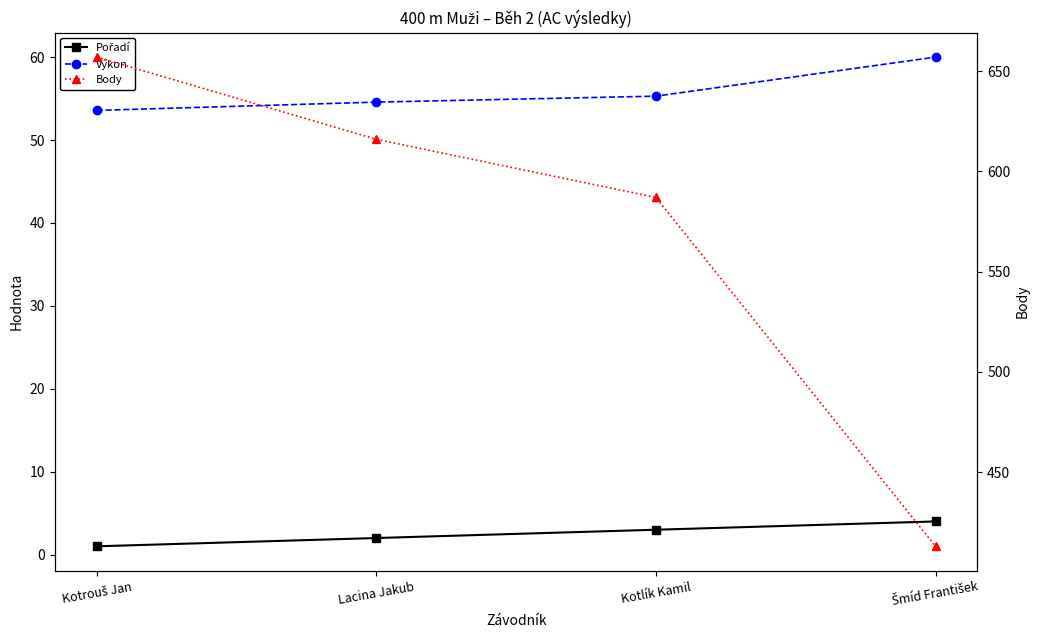

How many series are shown in this chart?

3